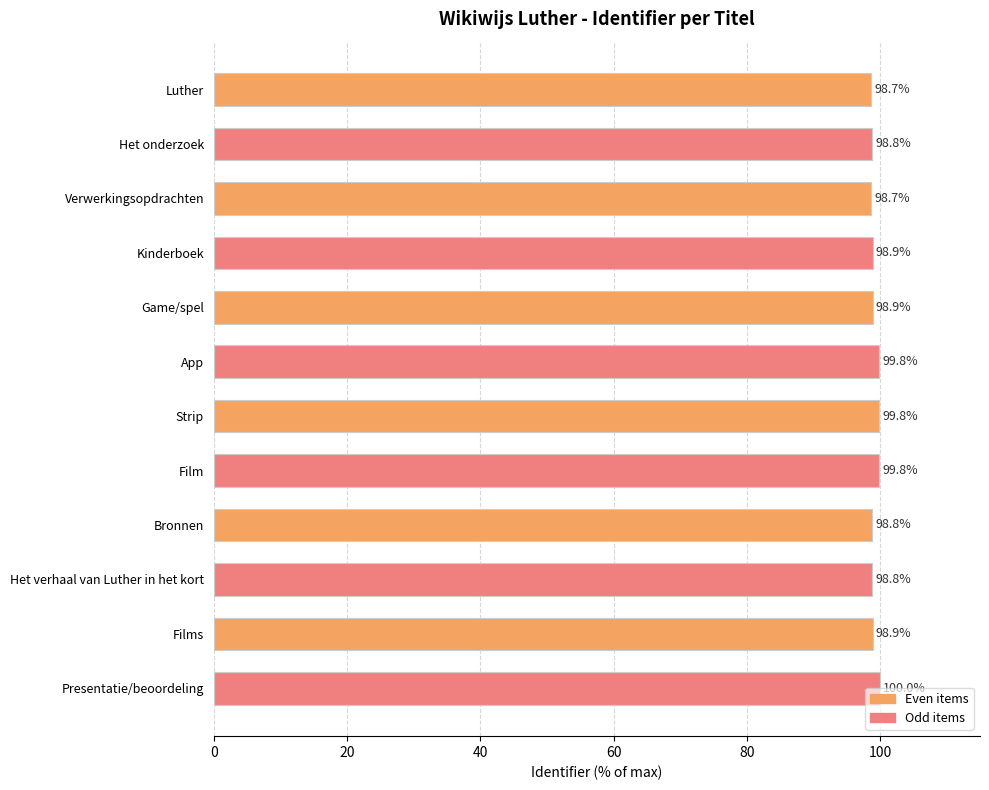

Between Strip and Kinderboek, which is larger?

Strip